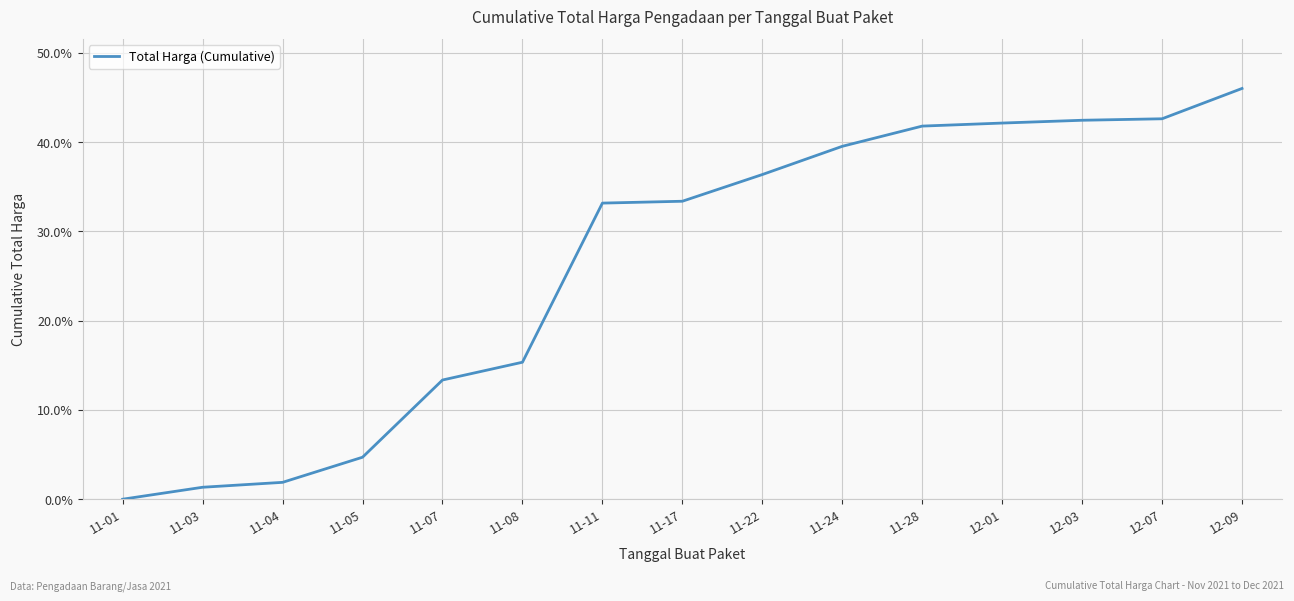

The value at 11-04 is 1.9. True or false?

True